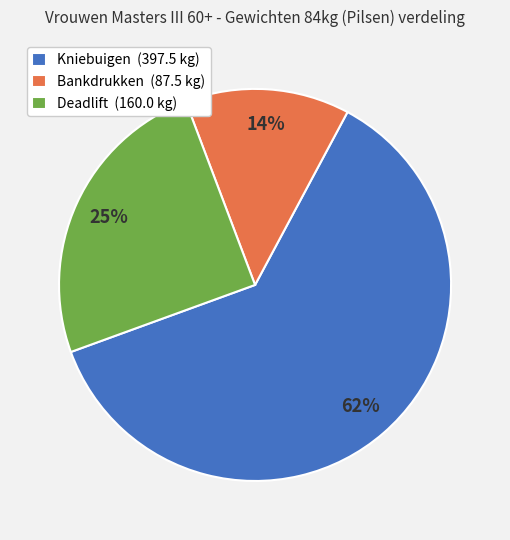

Which category has the biggest portion of the pie?

Kniebuigen